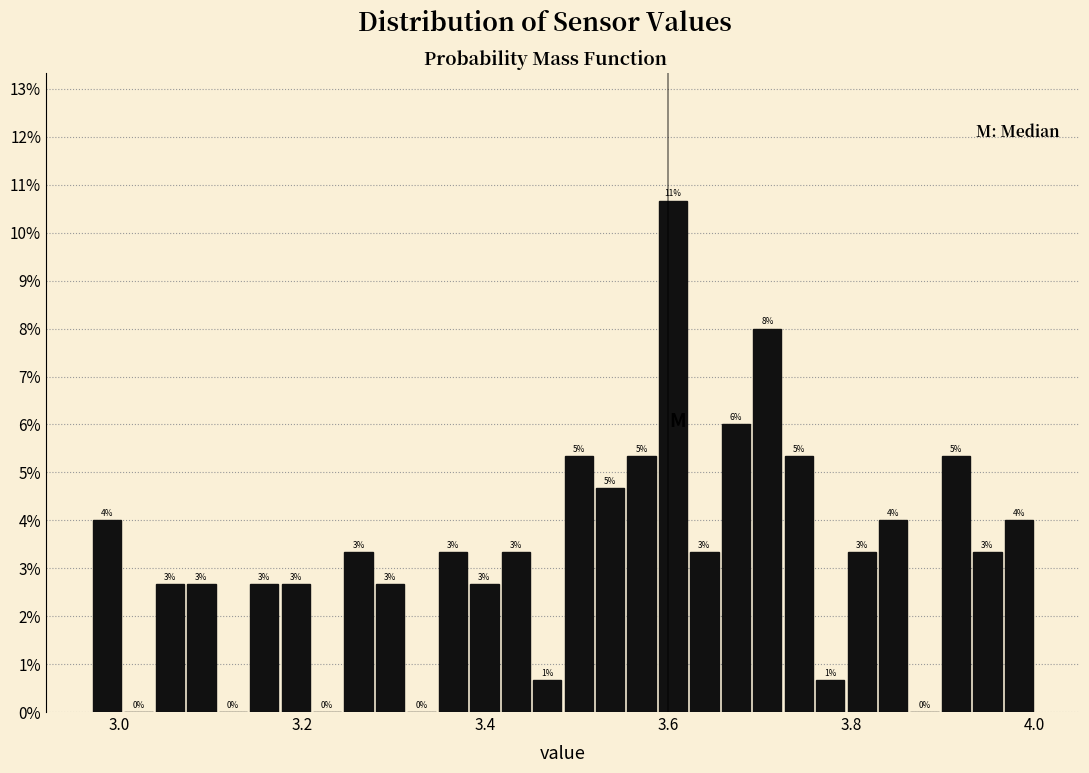

Around what value on the x-axis is the tallest bar? Give the approximate position of its centre, as read against the axis.

3.60